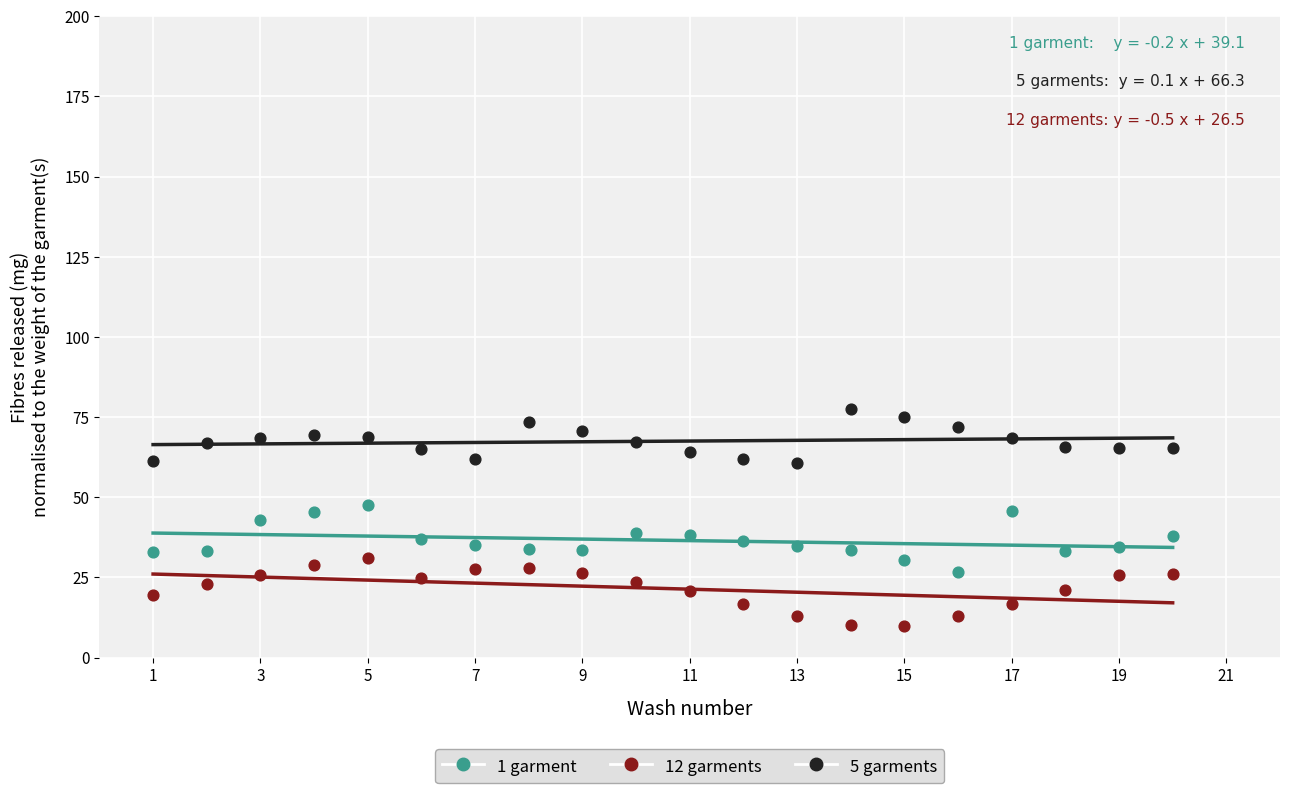

Across all data points, what is the range of Y values (max minus min)?

67.7